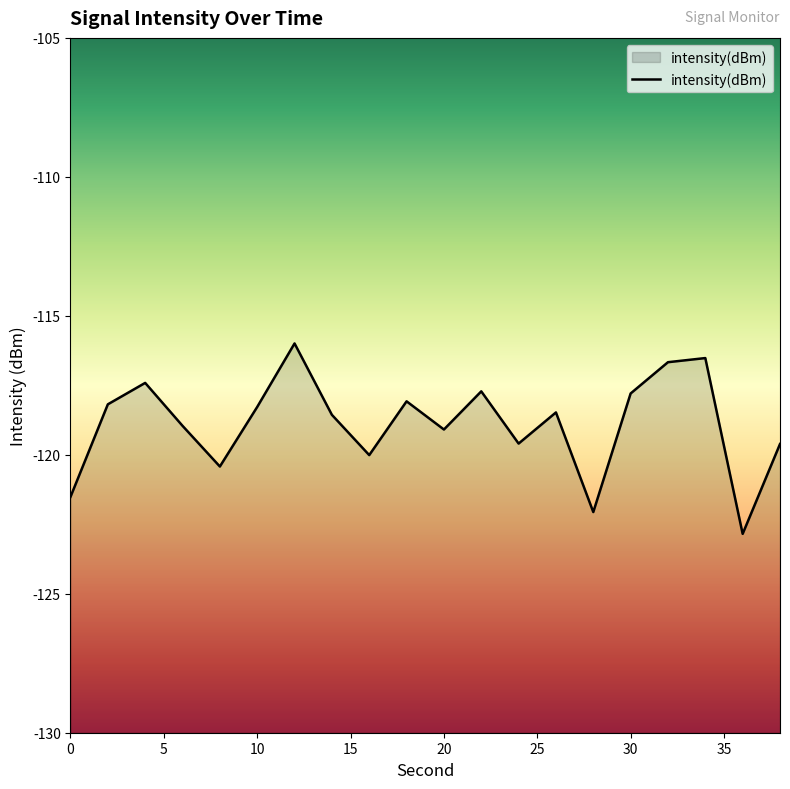

What is the sum of the values at 34 and 14?

-235.1